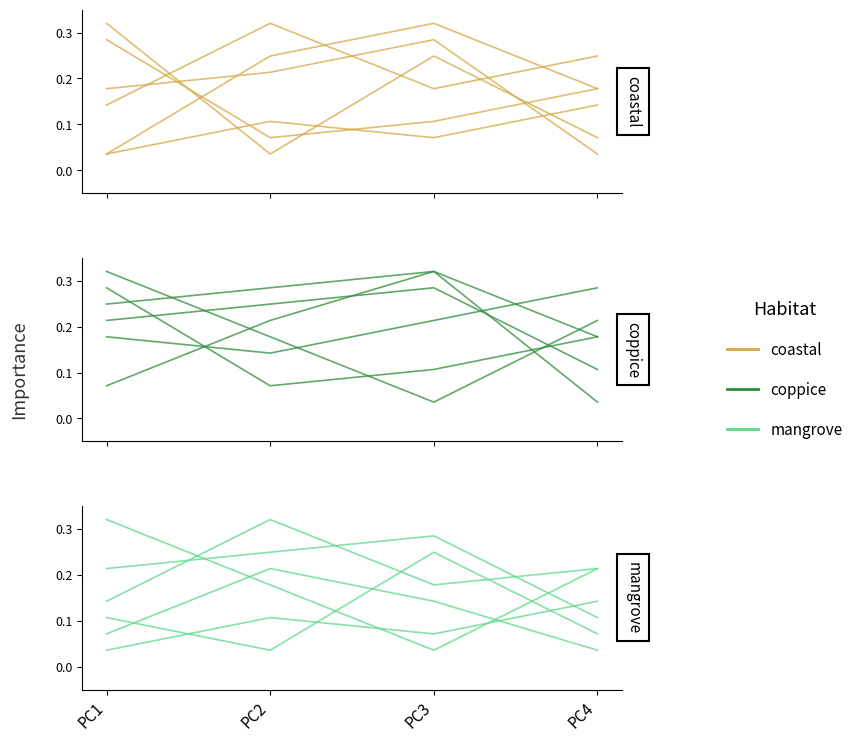

What is the difference between the coastal values at PC3 and PC4?

0.1